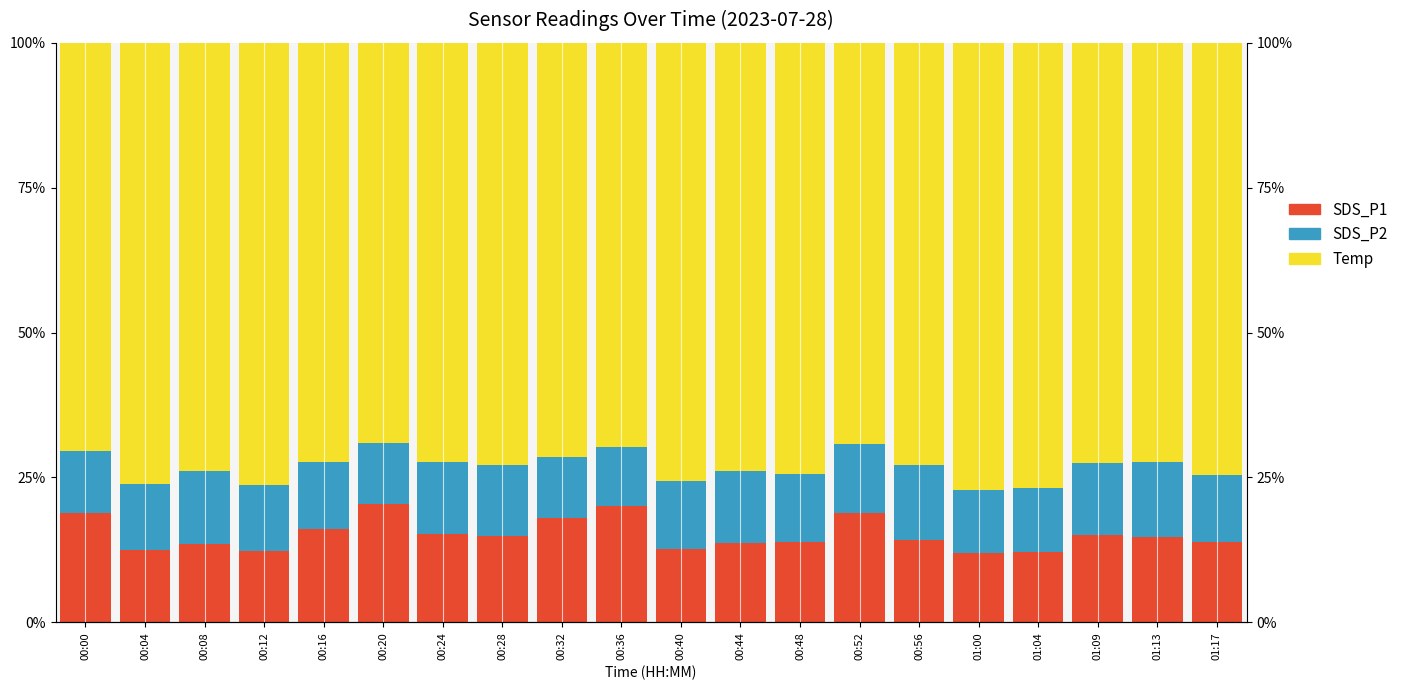

At 00:52, list the series in order from smallest to largest.

SDS_P2, SDS_P1, Temp